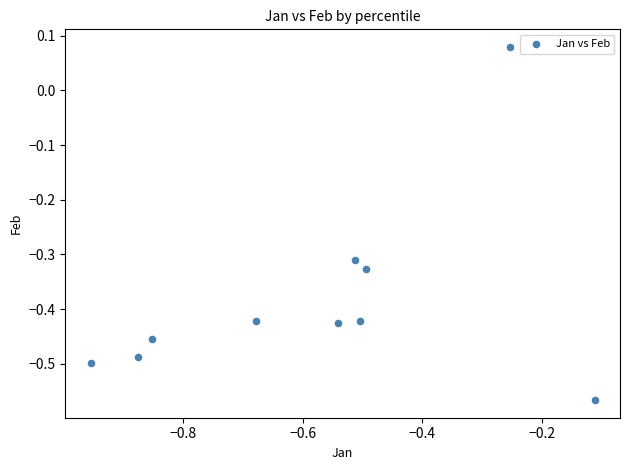

What is the range of X values (max minus min)?

0.8